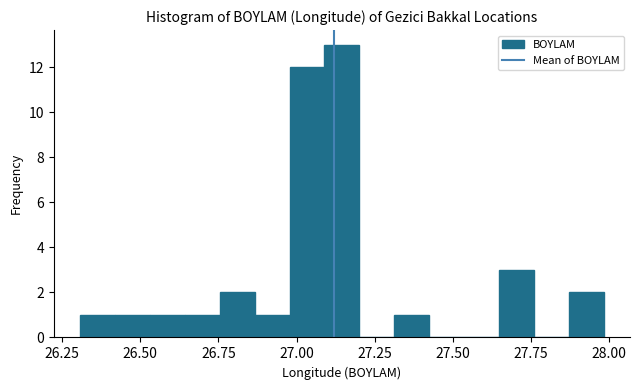

Read against the x-axis, roughly where is the centre of the tallest bar?

27.15